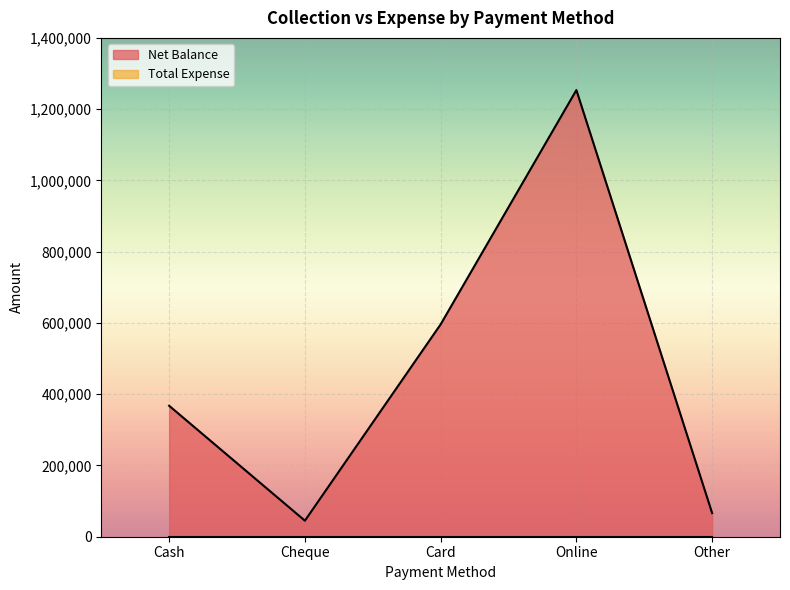

What is the greatest value displayed?

1253500